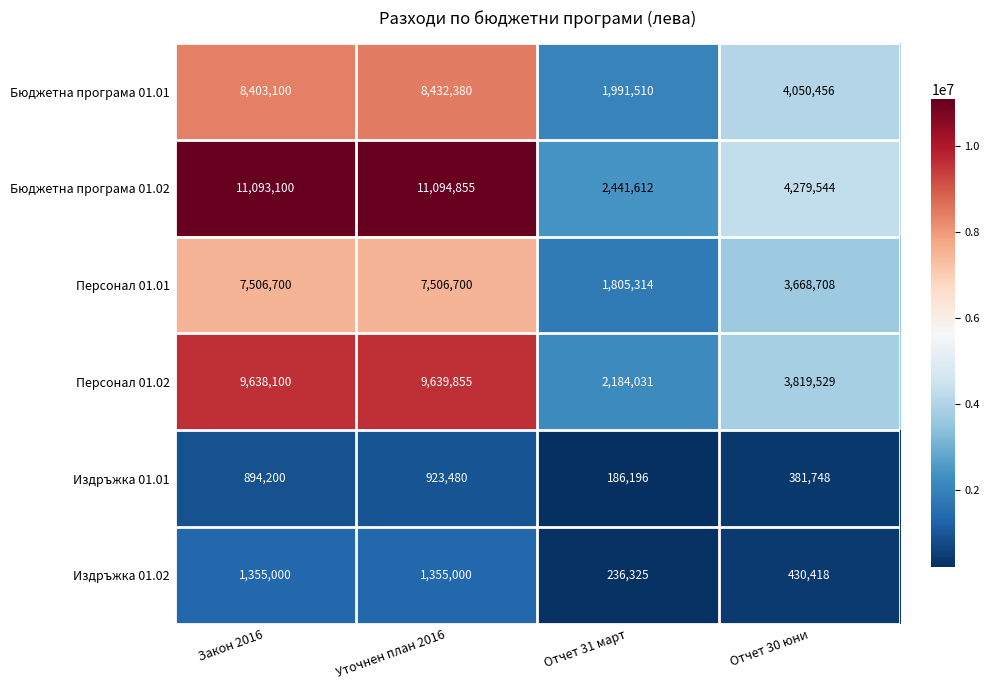

True or false: Персонал 01.01 has a value of 7506700 at Закон 2016.

True